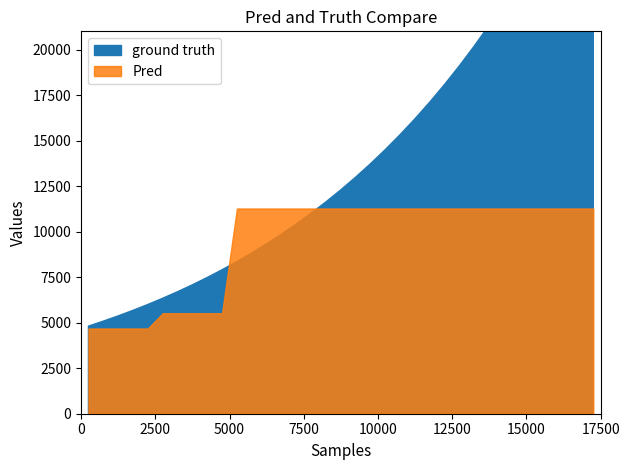

Is the value of ground truth at 3.5 greater than the value of Pred at 18.5?

No